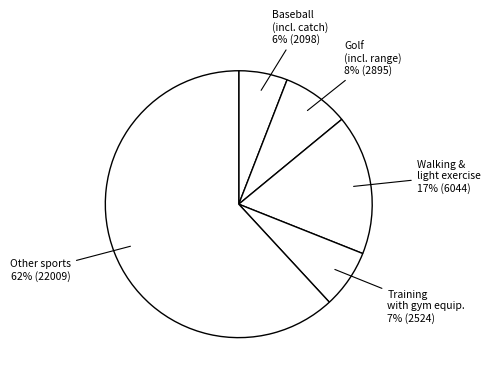

True or false: Golf (incl. range) accounts for 8% of the total.

True